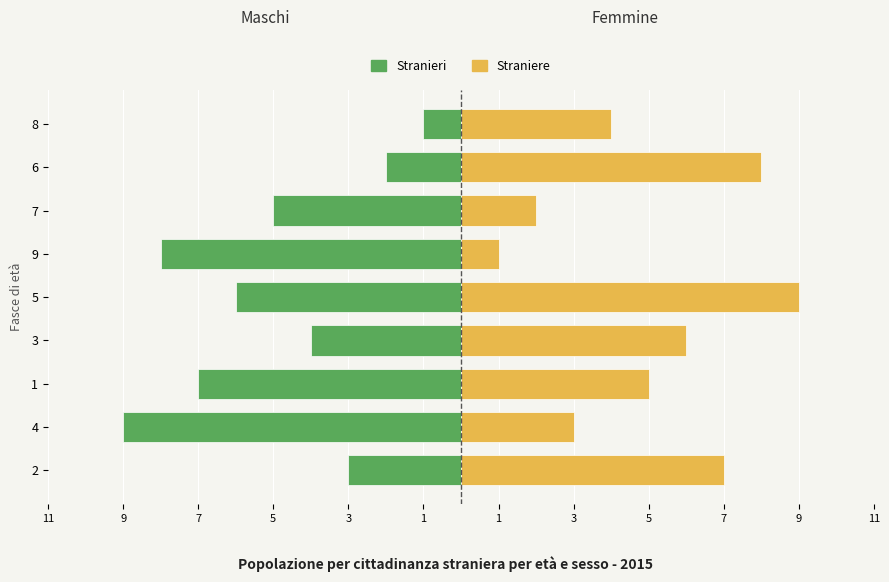

At 3, list the series in order from smallest to largest.

Stranieri, Straniere